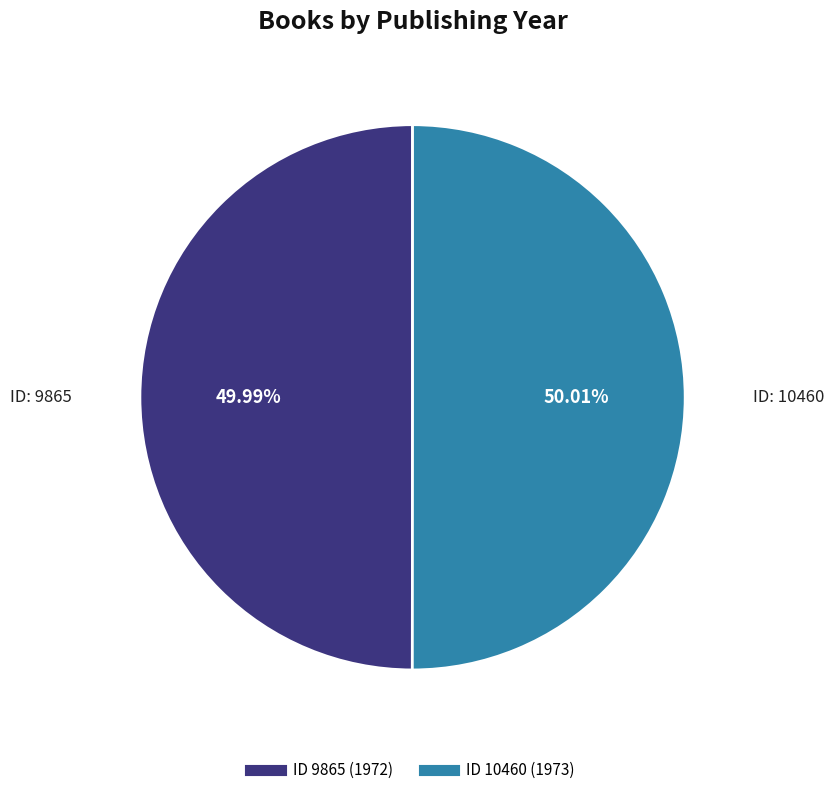

Is there a majority slice in this chart?

Yes